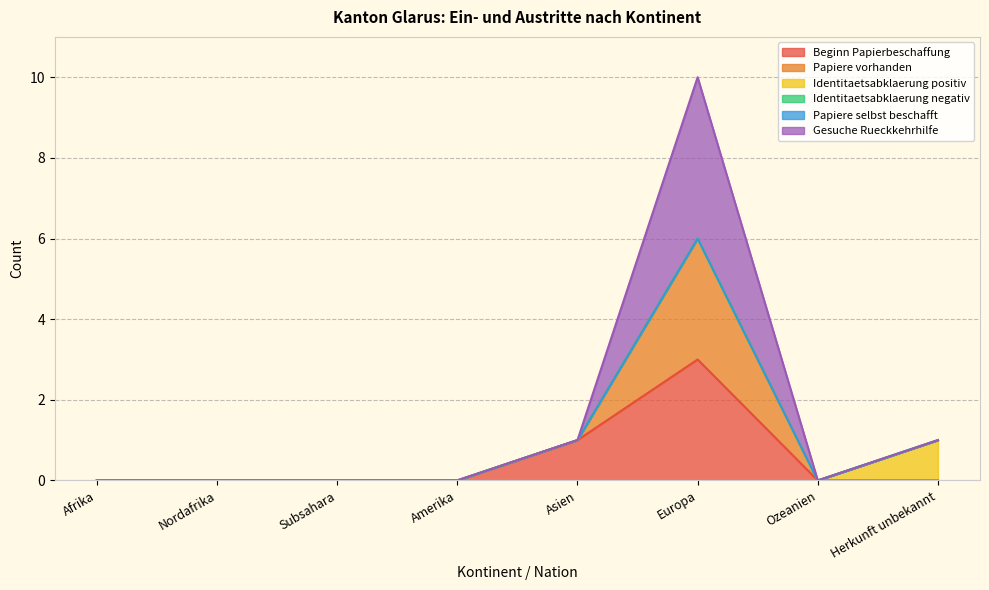

What is the label of the 1st point from the right?

Herkunft unbekannt